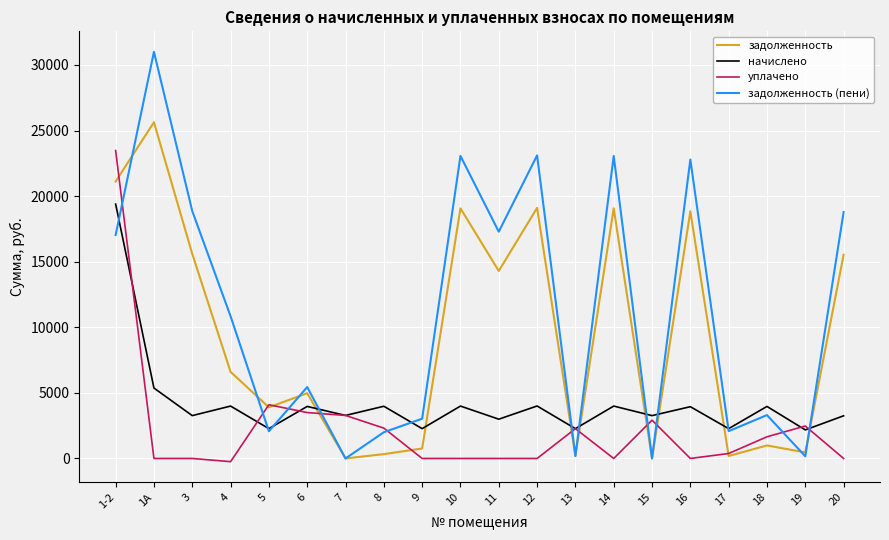

At which label is начислено closest to 10784?

1А